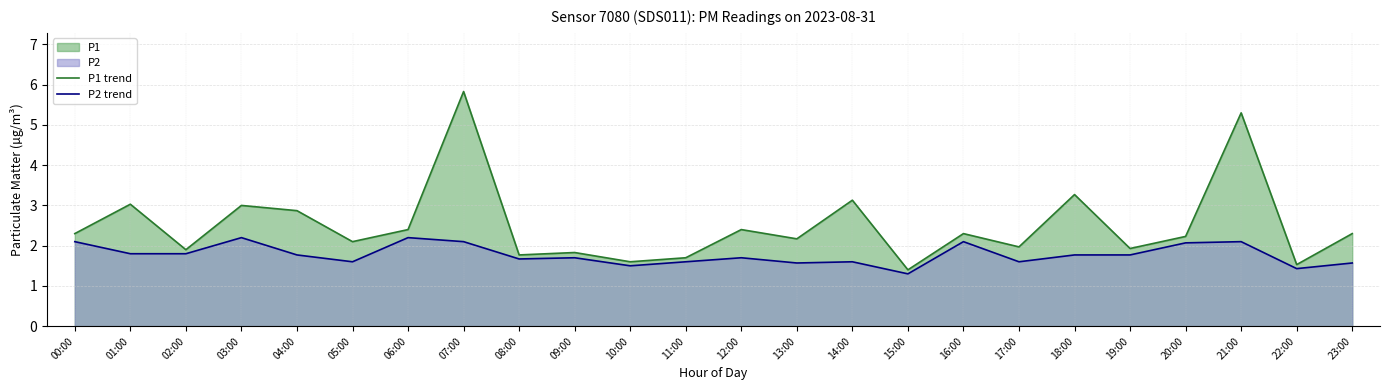

At 03:00, list the series in order from smallest to largest.

P2 trend, P1 trend